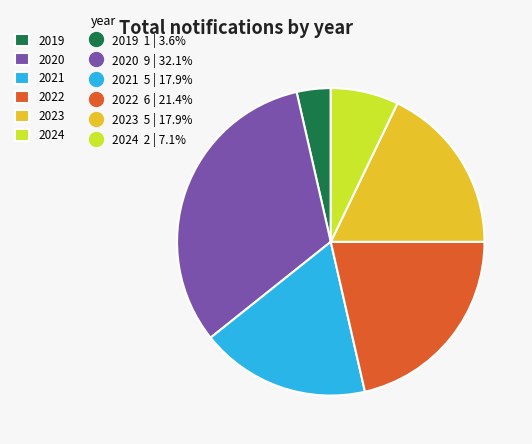

Does any single category account for the majority?

No